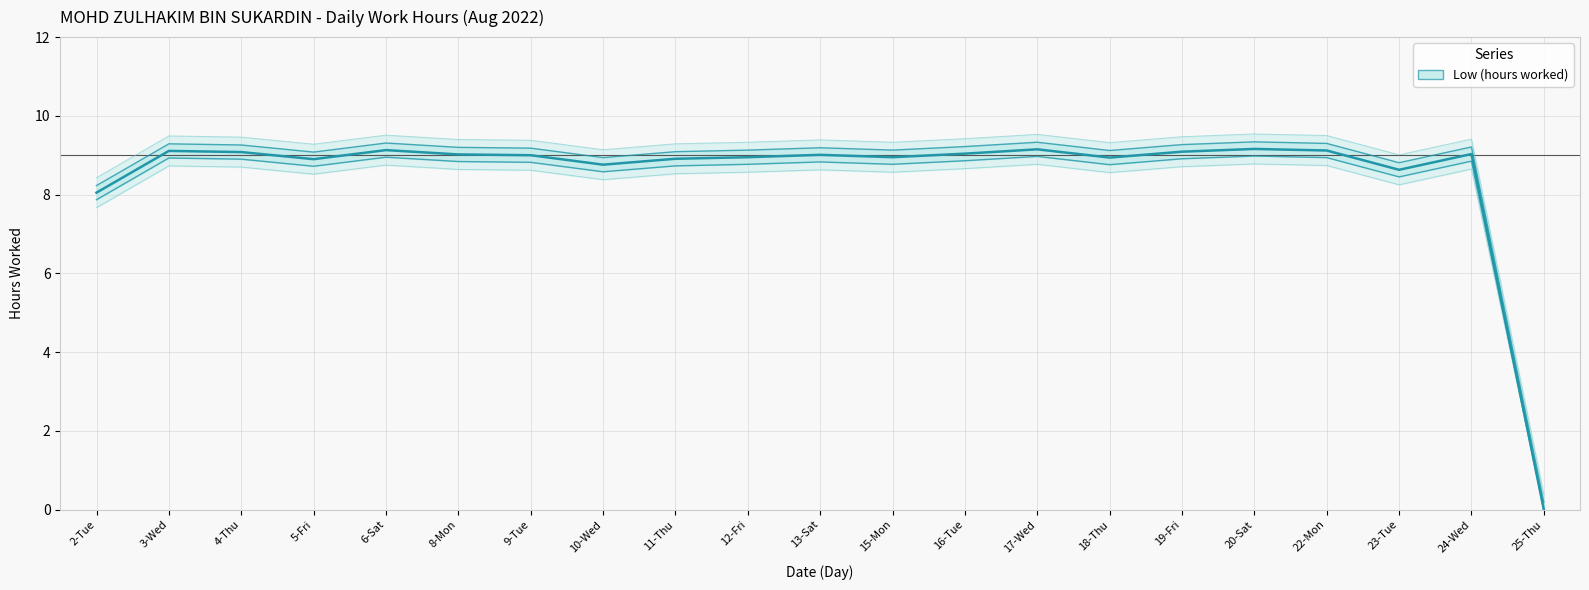

Reading right to left, extract all data points from this chart.

25-Thu=0.0	24-Wed=9.0	23-Tue=8.6	22-Mon=9.1	20-Sat=9.2	19-Fri=9.1	18-Thu=8.9	17-Wed=9.2	16-Tue=9.0	15-Mon=8.9	13-Sat=9.0	12-Fri=8.9	11-Thu=8.9	10-Wed=8.8	9-Tue=9.0	8-Mon=9.0	6-Sat=9.1	5-Fri=8.9	4-Thu=9.1	3-Wed=9.1	2-Tue=8.1